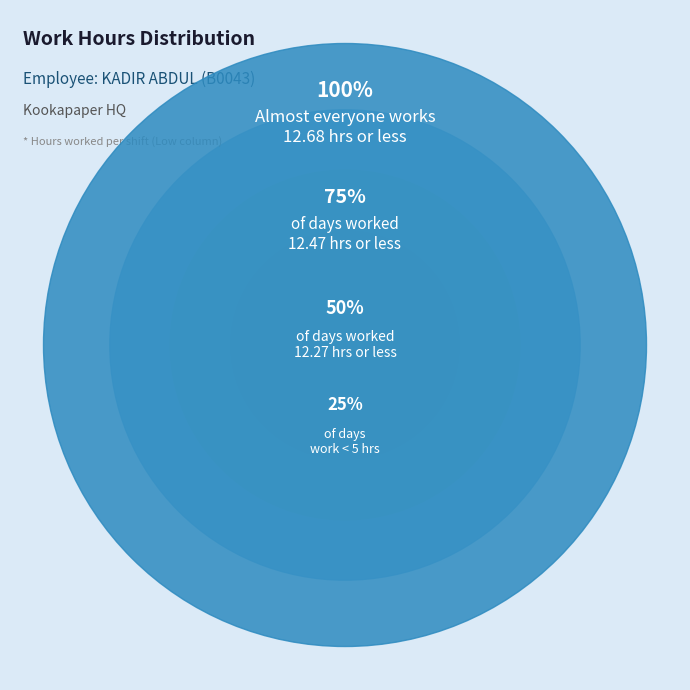

Is 2-Thu the majority of the pie?

No